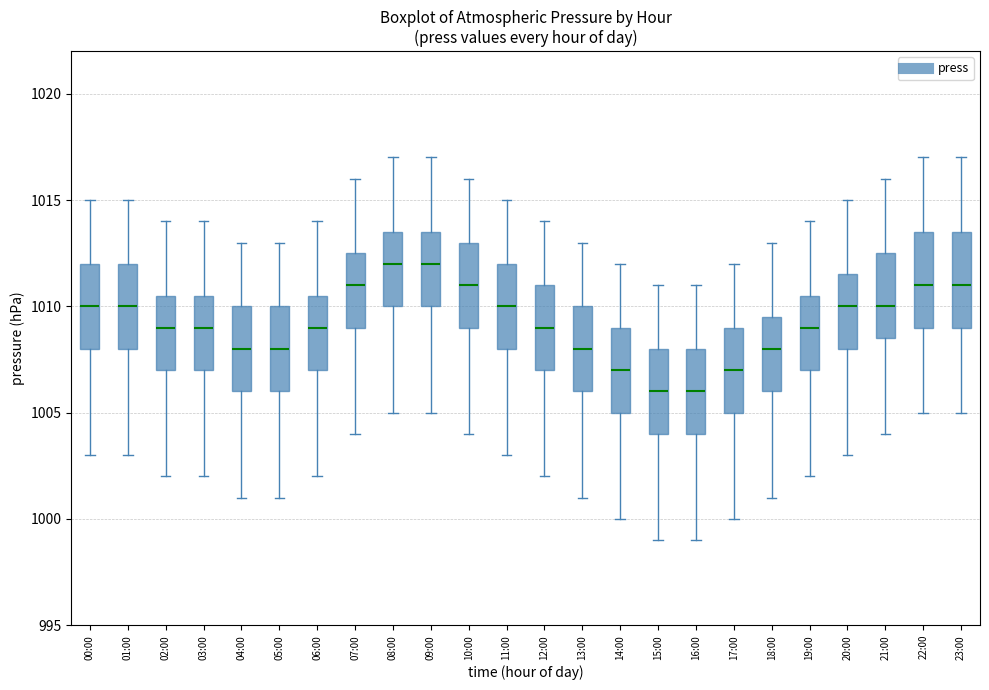

Reading left to right, read every box against the y-axis: the position of its median line, the range the box covers, and the ends of its whiskers. The values are not printed on the chart, so give them approximately, as read against the axis.

00:00: median 1010.0, box 1008.0 to 1012.0, whiskers 1003.0 to 1015.0
01:00: median 1010.0, box 1008.0 to 1012.0, whiskers 1003.0 to 1015.0
02:00: median 1009.0, box 1007.0 to 1010.5, whiskers 1002.0 to 1014.0
03:00: median 1009.0, box 1007.0 to 1010.5, whiskers 1002.0 to 1014.0
04:00: median 1008.0, box 1006.0 to 1010.0, whiskers 1001.0 to 1013.0
05:00: median 1008.0, box 1006.0 to 1010.0, whiskers 1001.0 to 1013.0
06:00: median 1009.0, box 1007.0 to 1010.5, whiskers 1002.0 to 1014.0
07:00: median 1011.0, box 1009.0 to 1012.5, whiskers 1004.0 to 1016.0
08:00: median 1012.0, box 1010.0 to 1013.5, whiskers 1005.0 to 1017.0
09:00: median 1012.0, box 1010.0 to 1013.5, whiskers 1005.0 to 1017.0
10:00: median 1011.0, box 1009.0 to 1013.0, whiskers 1004.0 to 1016.0
11:00: median 1010.0, box 1008.0 to 1012.0, whiskers 1003.0 to 1015.0
12:00: median 1009.0, box 1007.0 to 1011.0, whiskers 1002.0 to 1014.0
13:00: median 1008.0, box 1006.0 to 1010.0, whiskers 1001.0 to 1013.0
14:00: median 1007.0, box 1005.0 to 1009.0, whiskers 1000.0 to 1012.0
15:00: median 1006.0, box 1004.0 to 1008.0, whiskers 999.0 to 1011.0
16:00: median 1006.0, box 1004.0 to 1008.0, whiskers 999.0 to 1011.0
17:00: median 1007.0, box 1005.0 to 1009.0, whiskers 1000.0 to 1012.0
18:00: median 1008.0, box 1006.0 to 1009.5, whiskers 1001.0 to 1013.0
19:00: median 1009.0, box 1007.0 to 1010.5, whiskers 1002.0 to 1014.0
20:00: median 1010.0, box 1008.0 to 1011.5, whiskers 1003.0 to 1015.0
21:00: median 1010.0, box 1008.5 to 1012.5, whiskers 1004.0 to 1016.0
22:00: median 1011.0, box 1009.0 to 1013.5, whiskers 1005.0 to 1017.0
23:00: median 1011.0, box 1009.0 to 1013.5, whiskers 1005.0 to 1017.0